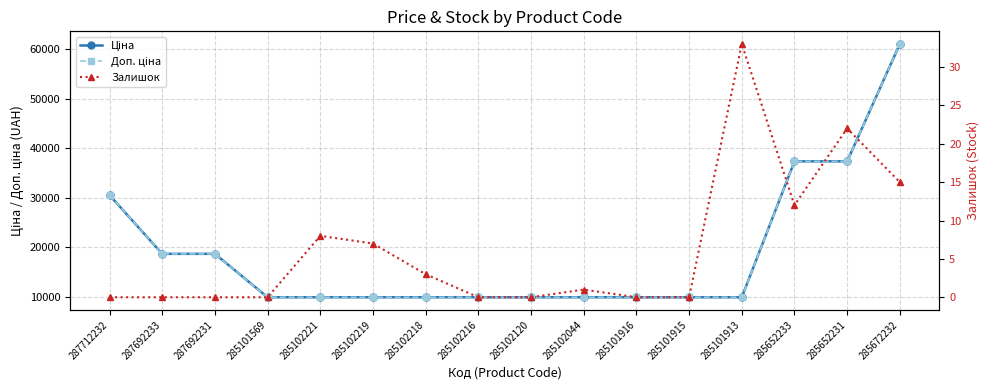

Which series has the widest spread of values?

Ціна